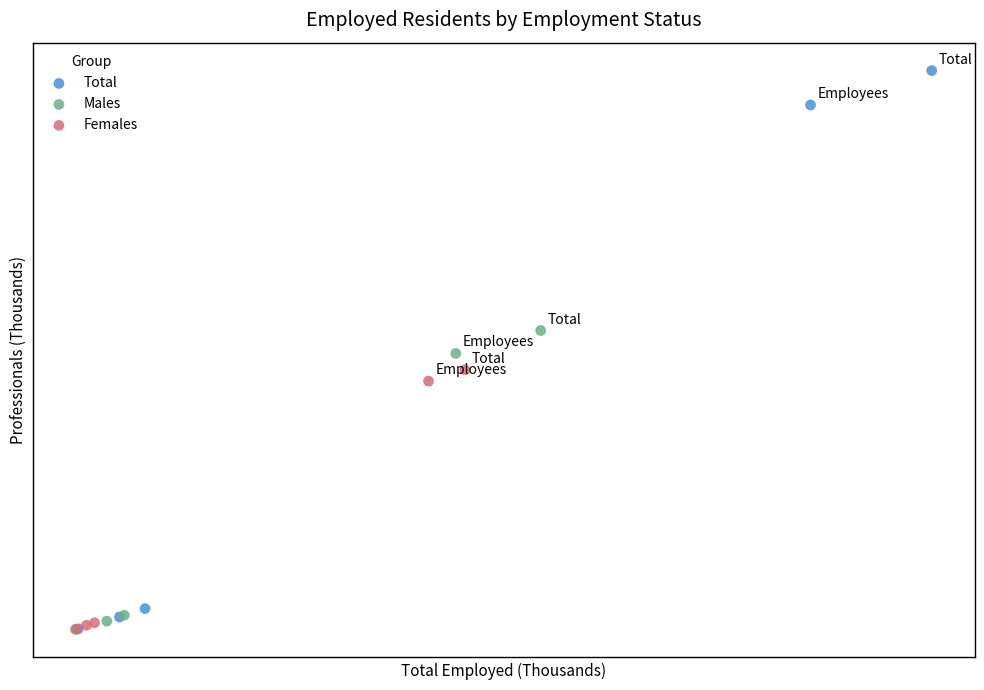

Which series reaches the maximum Y coordinate?

Total